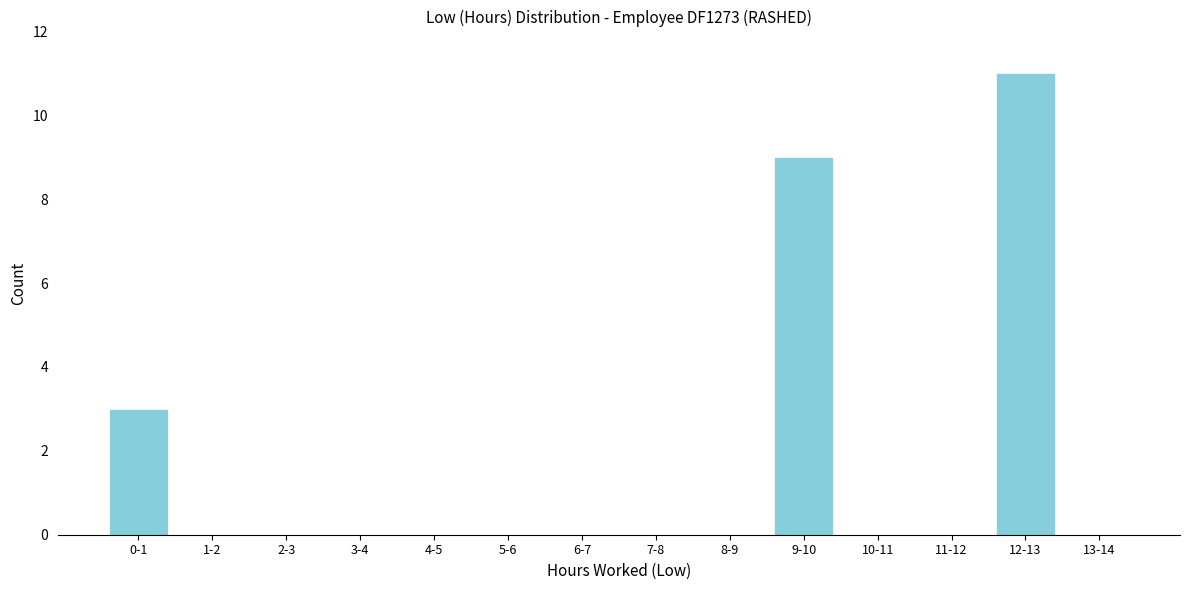

Reading left to right, extract all data points from this chart.

0-1=3	1-2=0	2-3=0	3-4=0	4-5=0	5-6=0	6-7=0	7-8=0	8-9=0	9-10=9	10-11=0	11-12=0	12-13=11	13-14=0